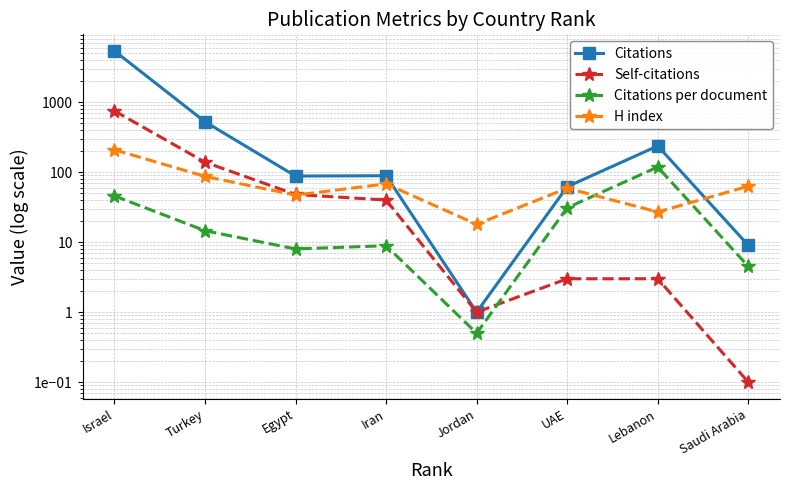

How many interior local valleys does the Citations per document series have?

2